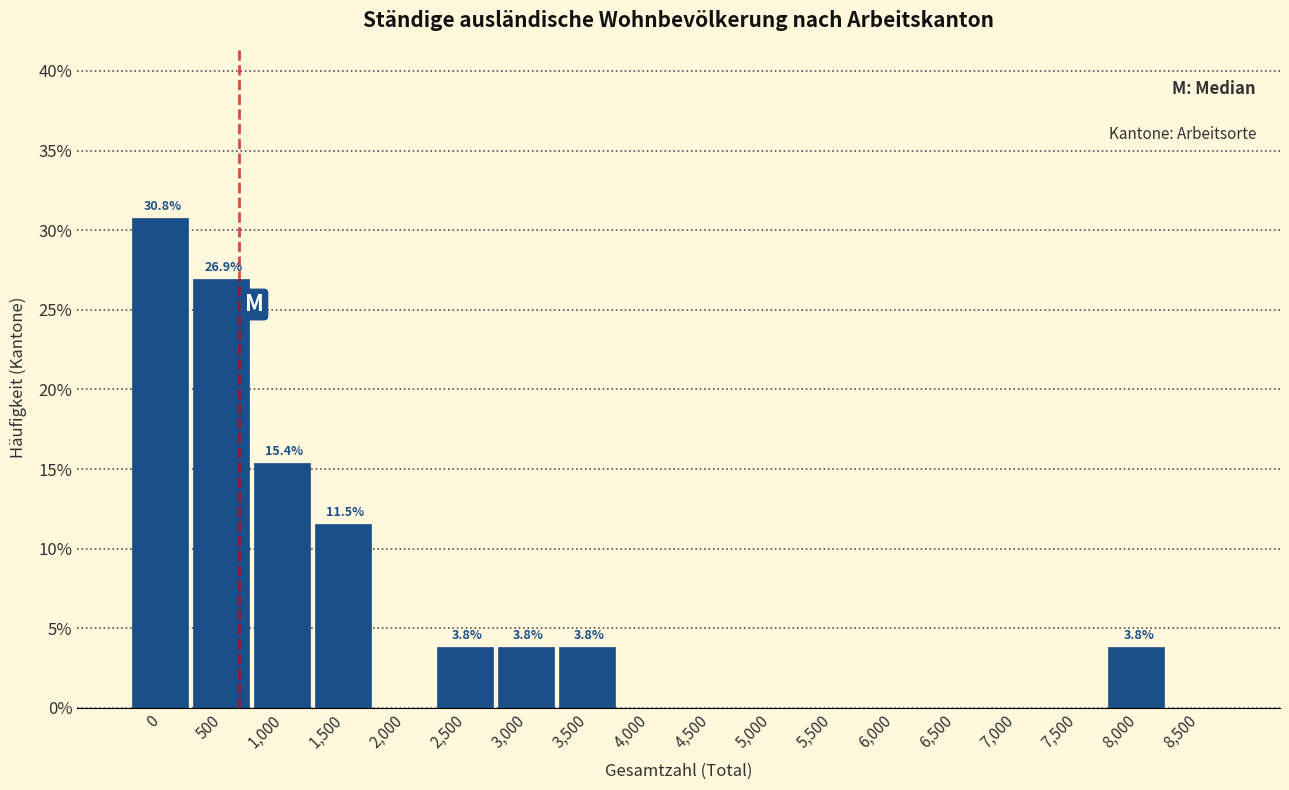

Reading left to right, what are all the values shown in this chart?

0=30.8	500=26.9	1,000=15.4	1,500=11.5	2,000=0.0	2,500=3.8	3,000=3.8	3,500=3.8	4,000=0.0	4,500=0.0	5,000=0.0	5,500=0.0	6,000=0.0	6,500=0.0	7,000=0.0	7,500=0.0	8,000=3.8	8,500=0.0